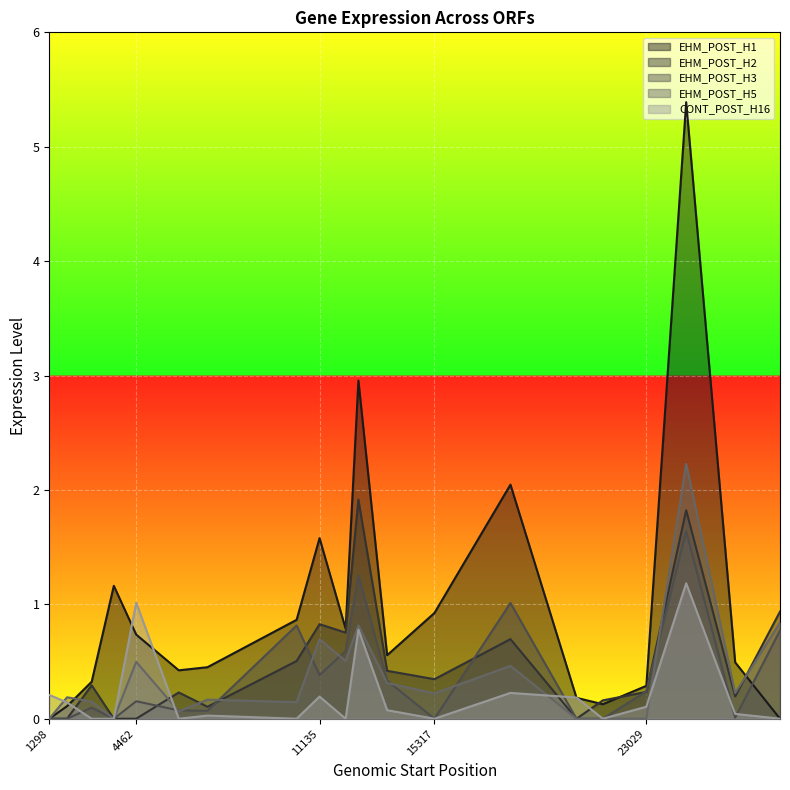

At how many categories does at least one series exceed 5?

1